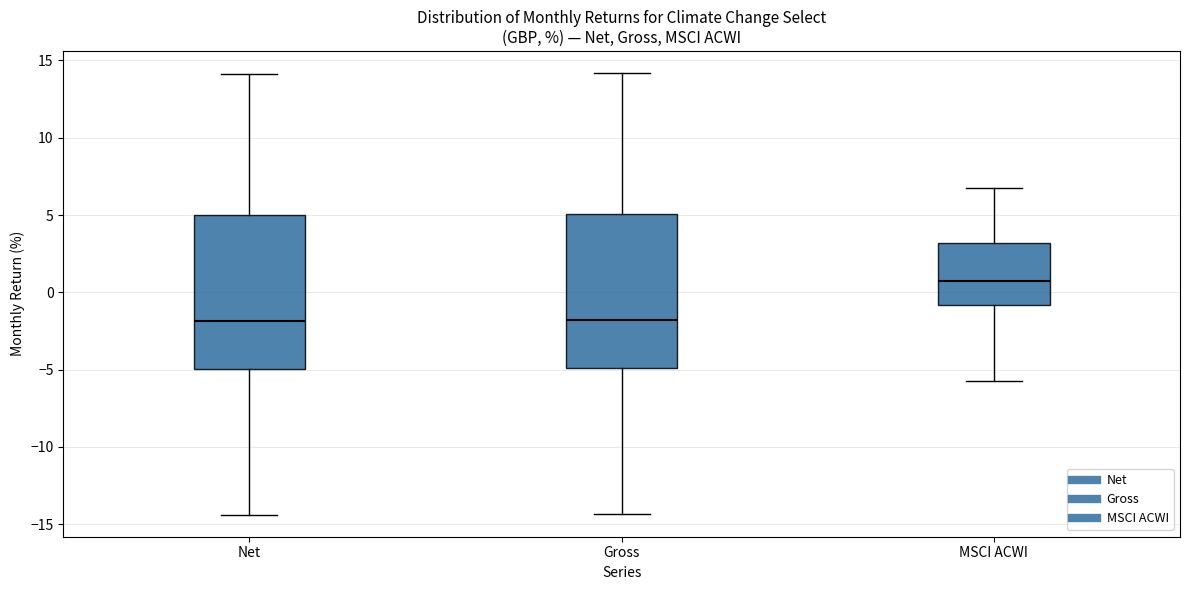

Reading left to right, transcribe this box plot: for each box, give where its median line is, the range the box spans, and where its two whiskers end, as read against the y-axis. The values are not printed on the chart, so give them approximately, as read against the axis.

Net: median -2.0, box -5.0 to 5.0, whiskers -14.5 to 14.0
Gross: median -2.0, box -5.0 to 5.0, whiskers -14.5 to 14.0
MSCI ACWI: median 0.5, box -1.0 to 3.0, whiskers -5.5 to 7.0